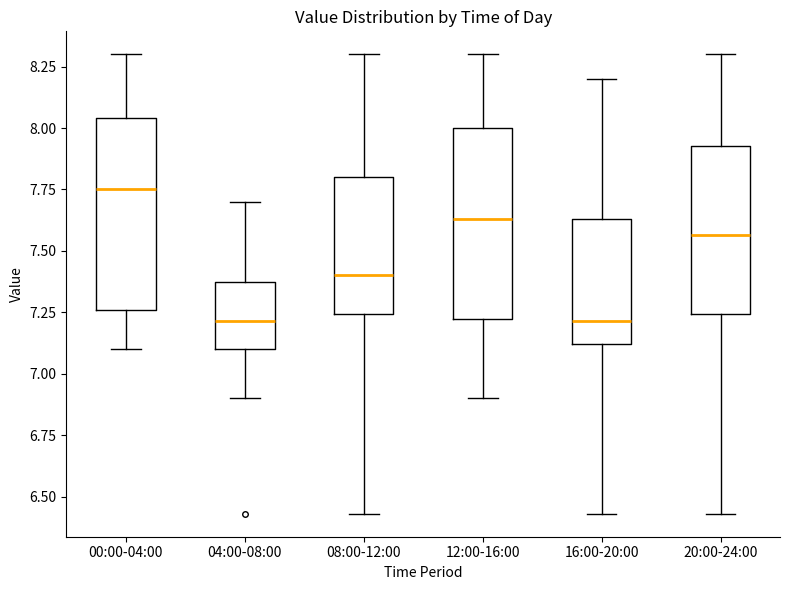

Reading left to right, transcribe this box plot: for each box, give where its median line is, the range the box spans, and where its two whiskers end, as read against the y-axis. The values are not printed on the chart, so give them approximately, as read against the axis.

00:00-04:00: median 7.75, box 7.25 to 8.05, whiskers 7.10 to 8.30
04:00-08:00: median 7.20, box 7.10 to 7.35, whiskers 6.90 to 7.70
08:00-12:00: median 7.40, box 7.25 to 7.80, whiskers 6.45 to 8.30
12:00-16:00: median 7.65, box 7.20 to 8.00, whiskers 6.90 to 8.30
16:00-20:00: median 7.20, box 7.10 to 7.65, whiskers 6.45 to 8.20
20:00-24:00: median 7.55, box 7.25 to 7.95, whiskers 6.45 to 8.30